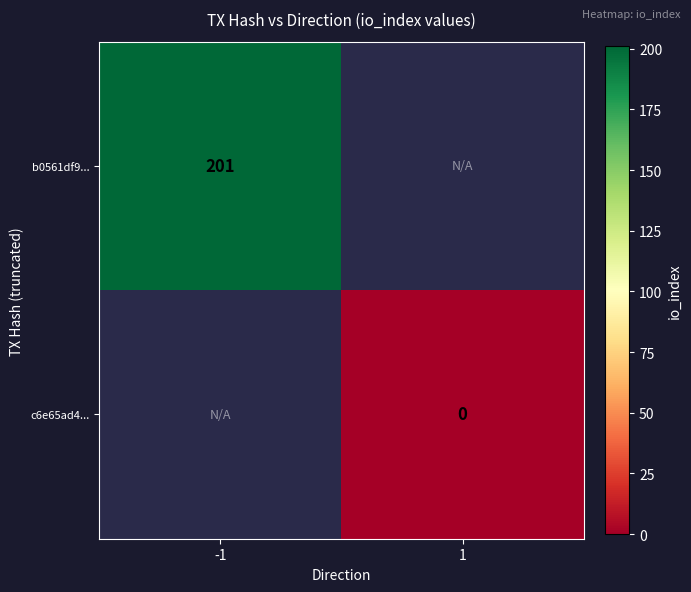

Is it true that b0561df9... equals 121 at -1?

False